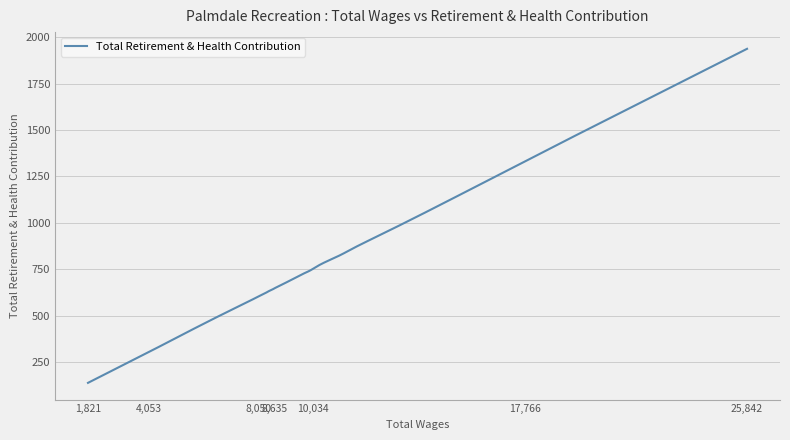

What is the greatest value displayed?

1938.0